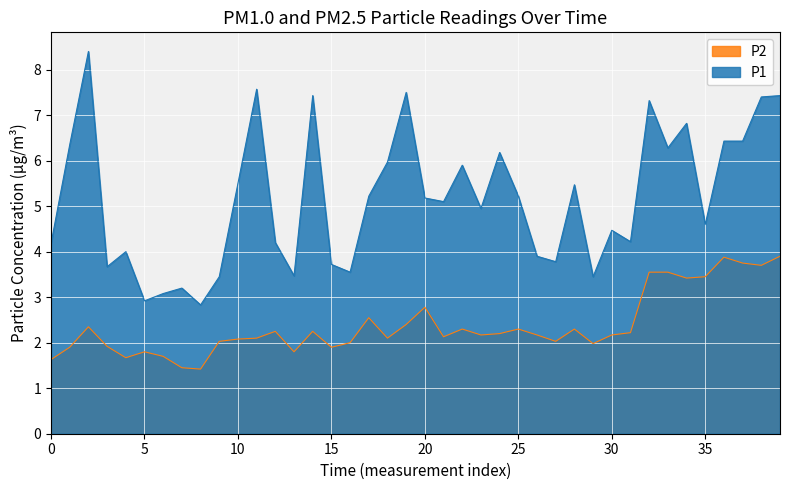

What is the difference between the maximum and minimum values in the P2 series?

2.5